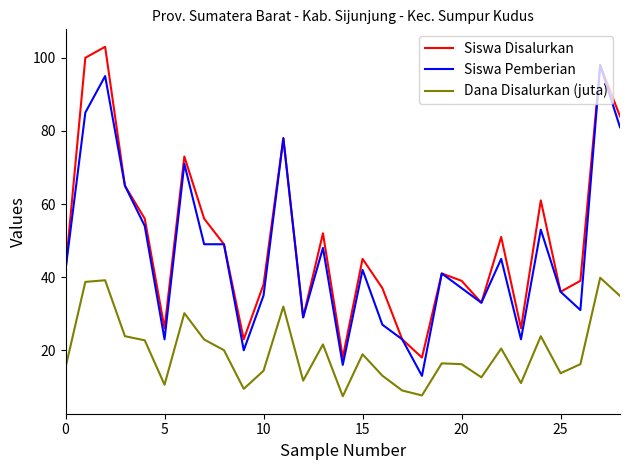

Is this an area chart (filled region under the line)?

No